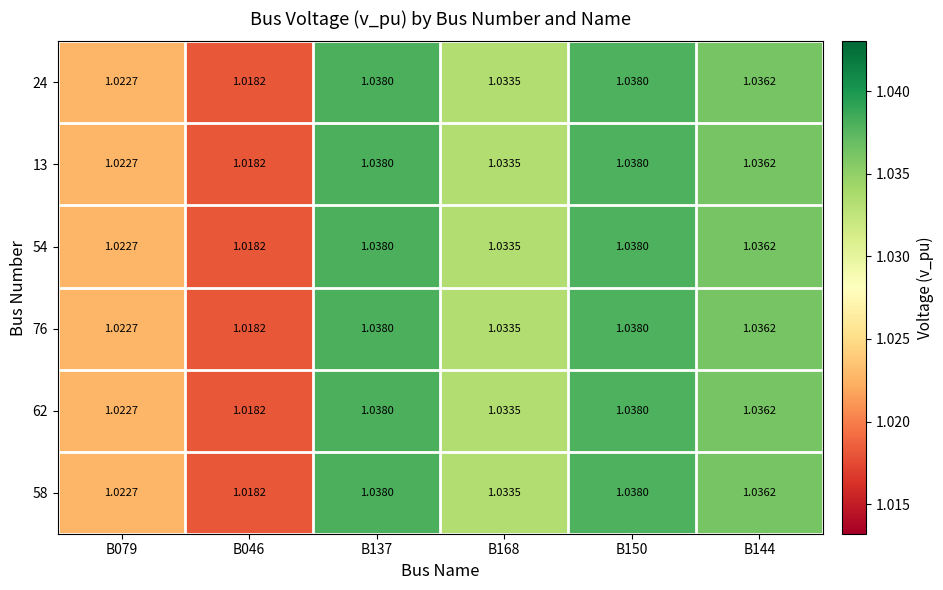

Is the value of 54 at B150 greater than the value of 24 at B144?

Yes